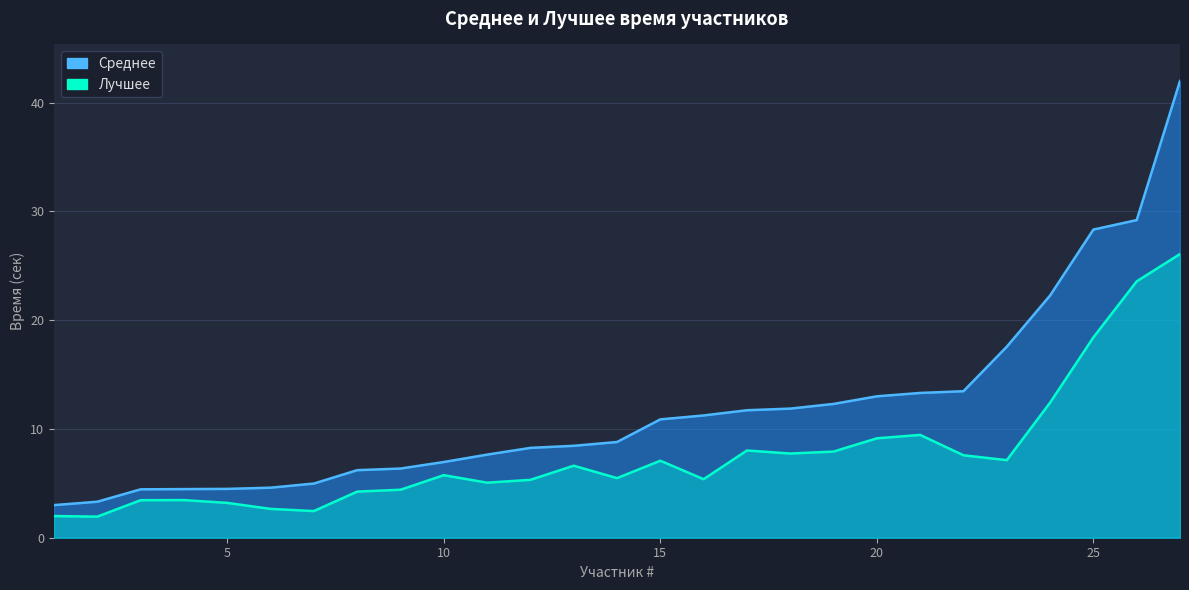

Between 1 and 25, which series saw the biggest shift?

Среднее